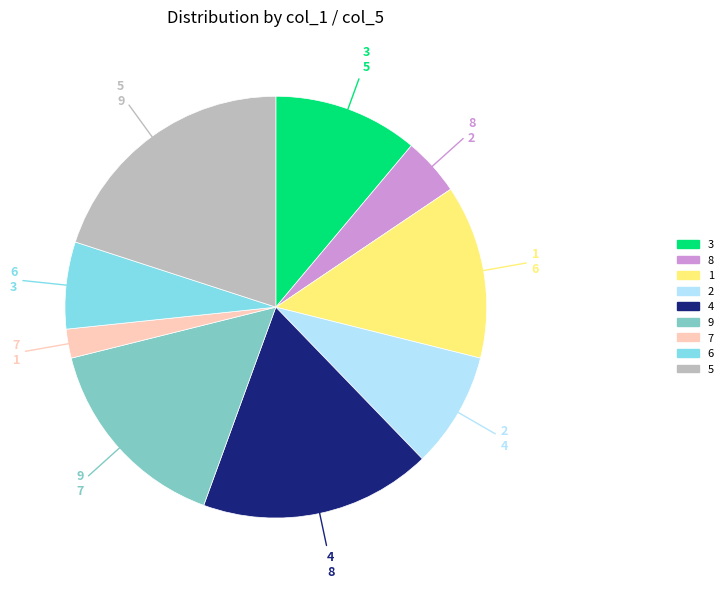

Is there a majority slice in this chart?

No